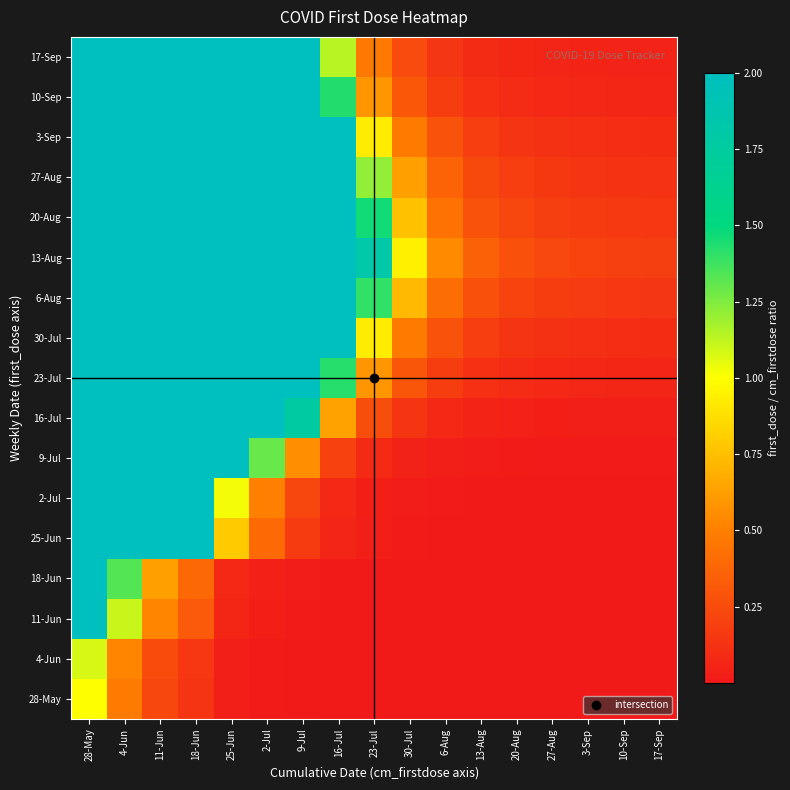

How many distinct data groups are displayed?

17